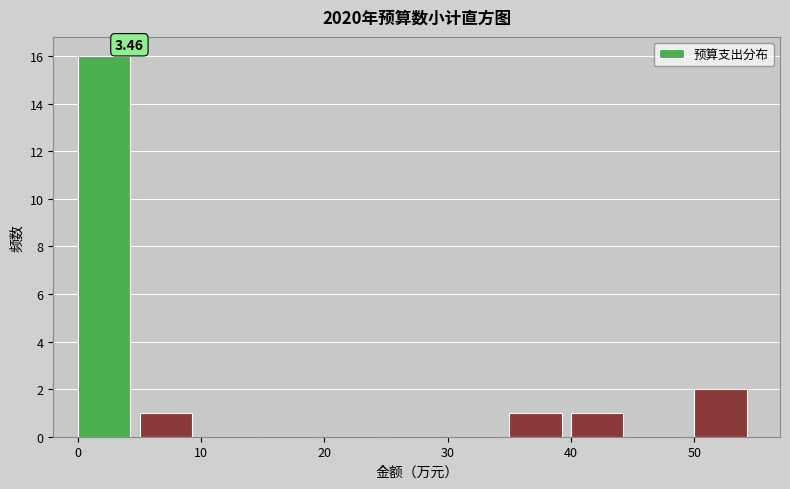

Over which range of the x-axis is the bar tallest?

0 to 5